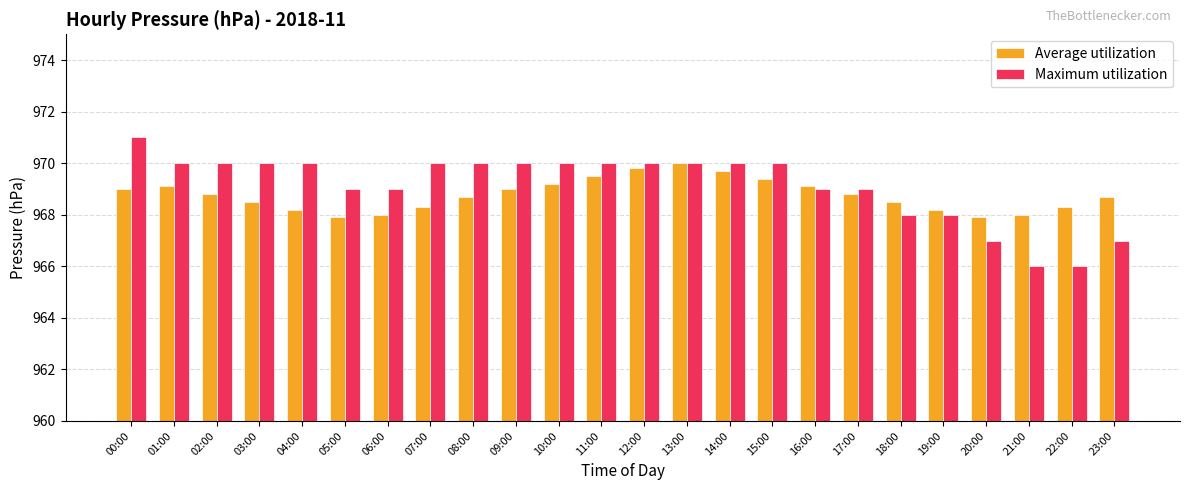

Between 14:00 and 20:00, which series saw the biggest shift?

Maximum utilization